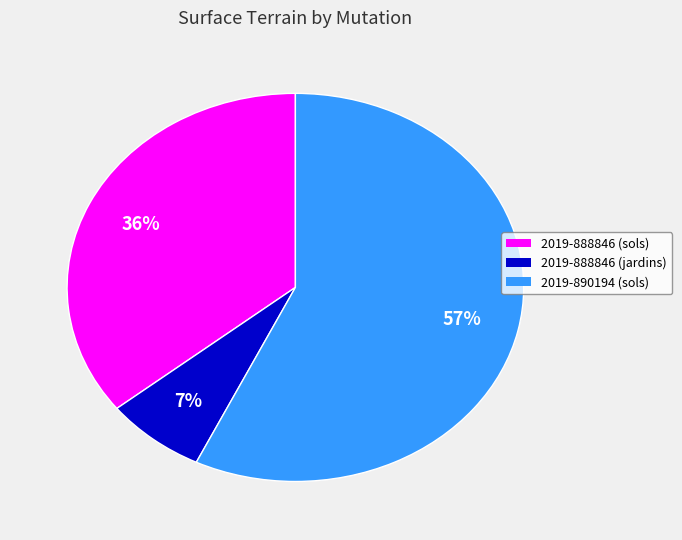

What percentage is the 2019-888846 (sols) slice, to the nearest percent?

36%